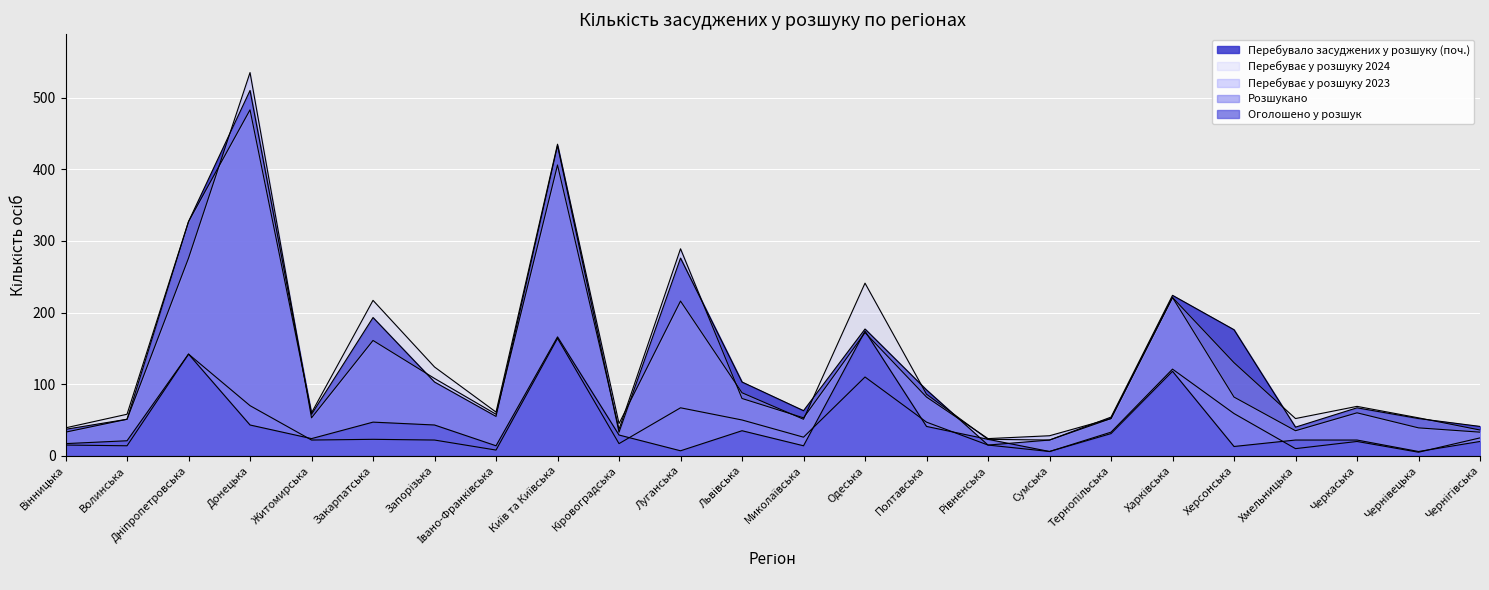

What is the label of the 1st point from the right?

Чернігівська